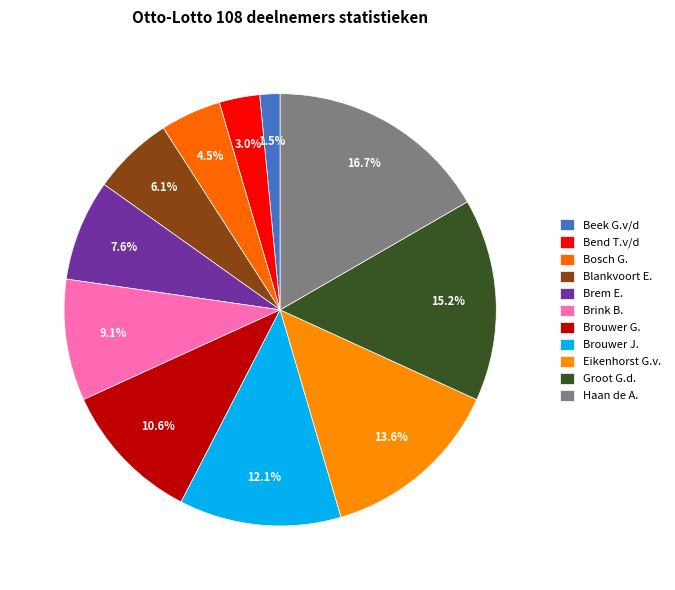

Rank the categories by value from lowest to highest.

Beek G.v/d, Bend T.v/d, Bosch G., Blankvoort E., Brem E., Brink B., Brouwer G., Brouwer J., Eikenhorst G.v., Groot G.d., Haan de A.